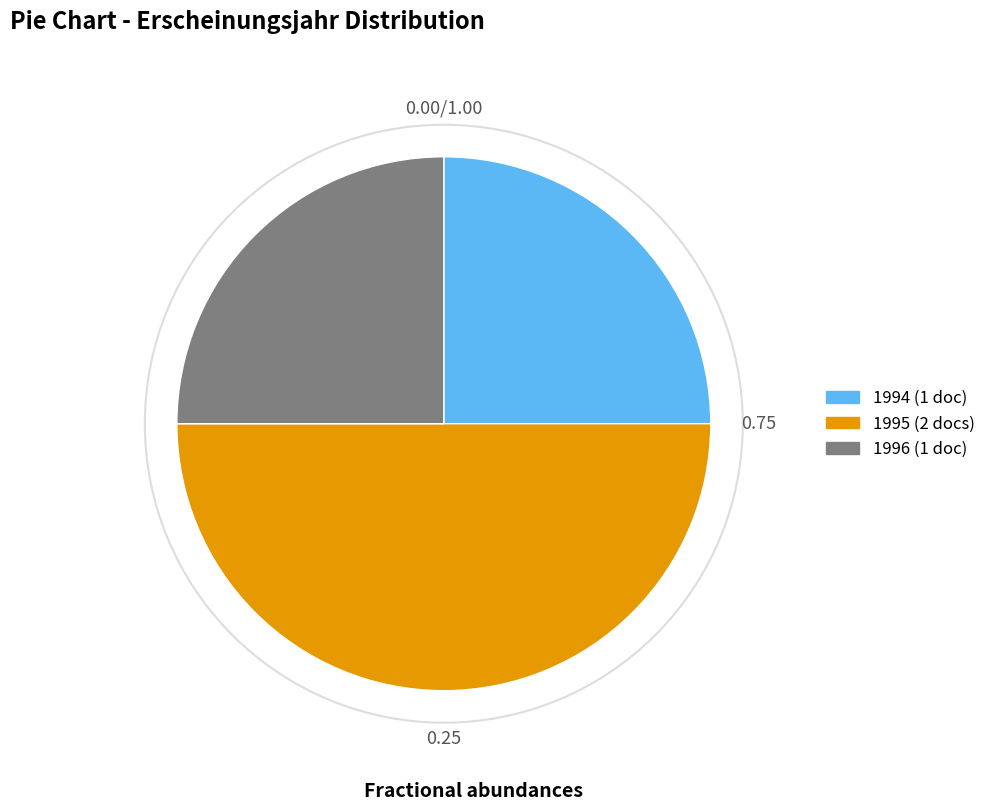

How many segments does this pie chart have?

3